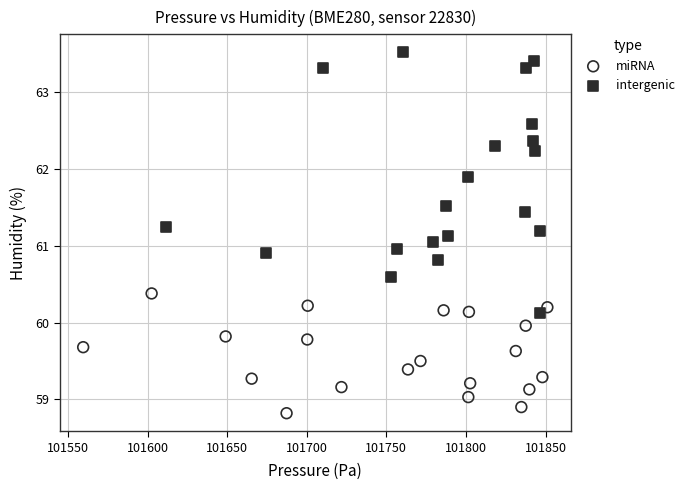

What are all the series names shown in the legend?

miRNA, intergenic